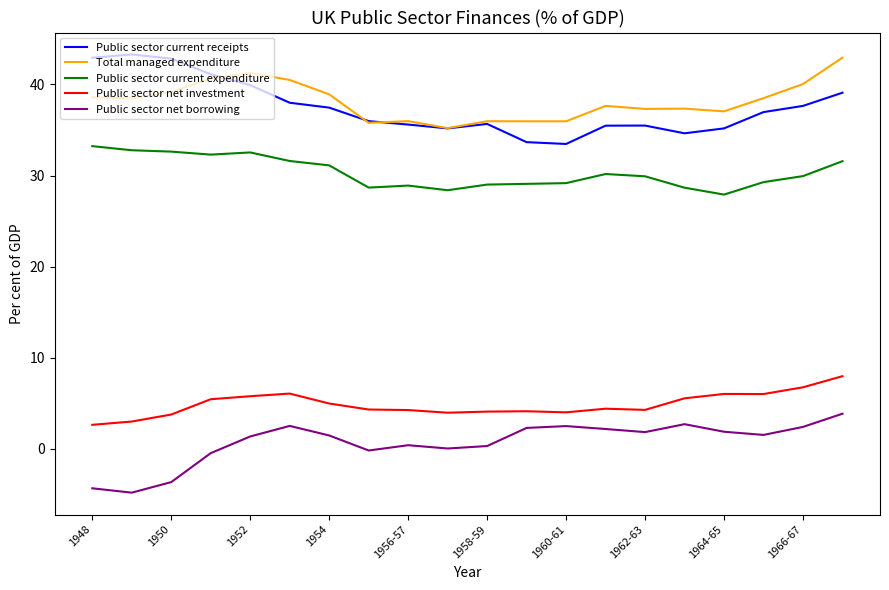

What is the maximum value for Total managed expenditure?

43.0